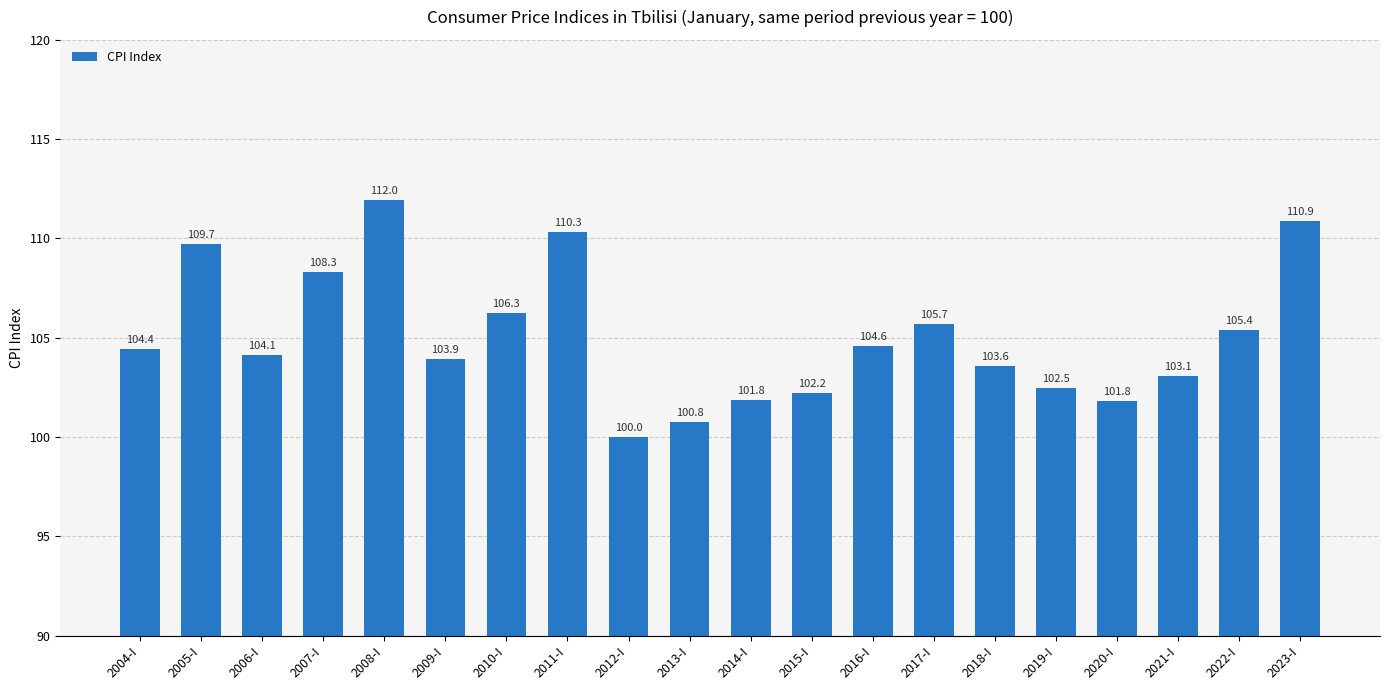

What position from the right is 2010-I?

14